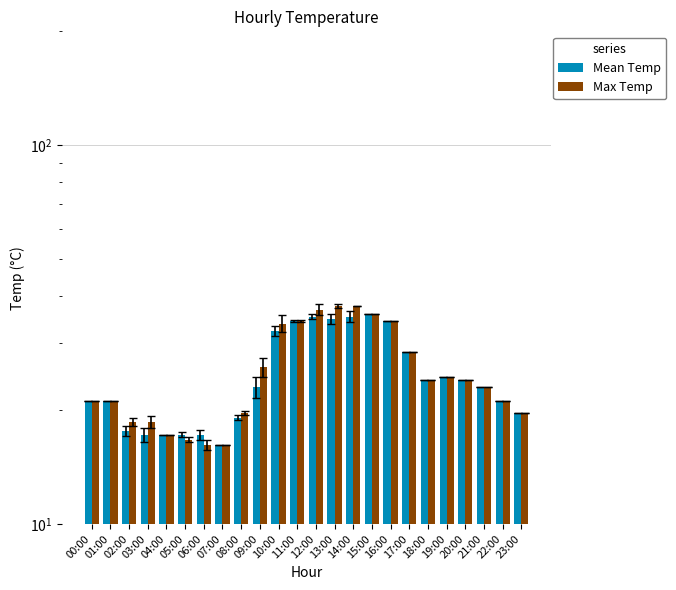

Reading left to right, what are all the values shown in this chart?

Mean Temp: 00:00=21.1	01:00=21.1	02:00=17.6	03:00=17.2	04:00=17.2	05:00=17.2	06:00=17.2	07:00=16.2	08:00=19.1	09:00=23.0	10:00=32.3	11:00=34.3	12:00=35.3	13:00=34.8	14:00=35.3	15:00=35.8	16:00=34.3	17:00=28.4	18:00=24.0	19:00=24.5	20:00=24.0	21:00=23.0	22:00=21.1	23:00=19.6
Max Temp: 00:00=21.1	01:00=21.1	02:00=18.6	03:00=18.6	04:00=17.2	05:00=16.7	06:00=16.2	07:00=16.2	08:00=19.6	09:00=26.0	10:00=33.8	11:00=34.3	12:00=36.8	13:00=37.7	14:00=37.7	15:00=35.8	16:00=34.3	17:00=28.4	18:00=24.0	19:00=24.5	20:00=24.0	21:00=23.0	22:00=21.1	23:00=19.6